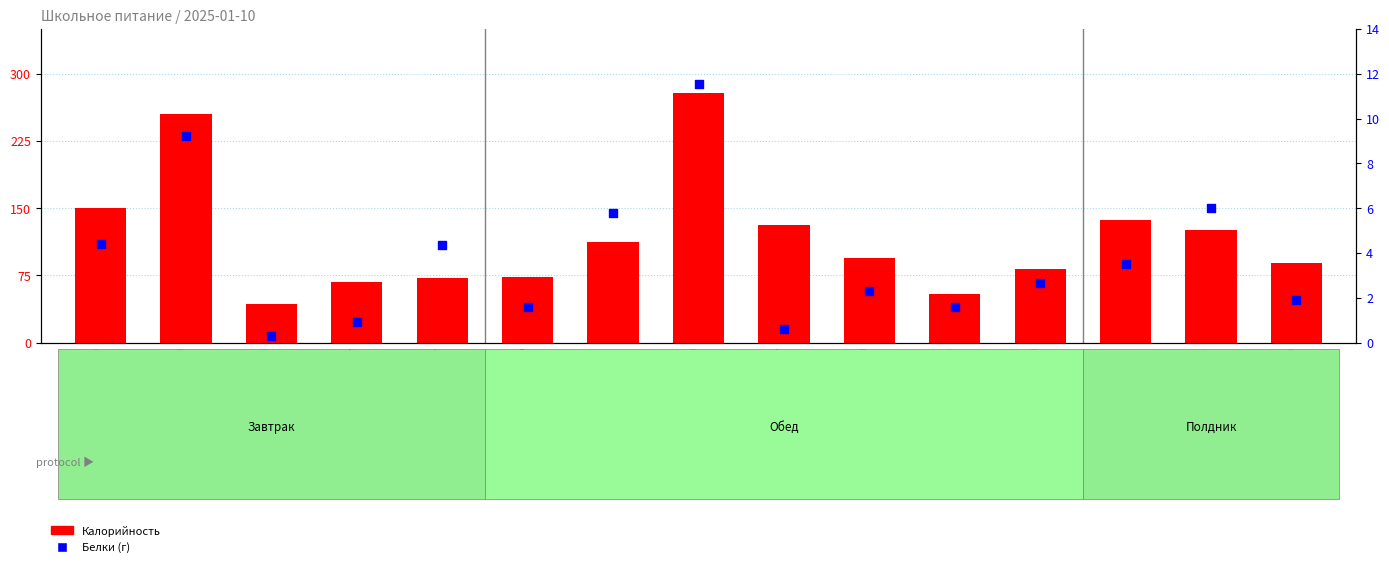

Which series has the largest total across all categories?

Калорийность